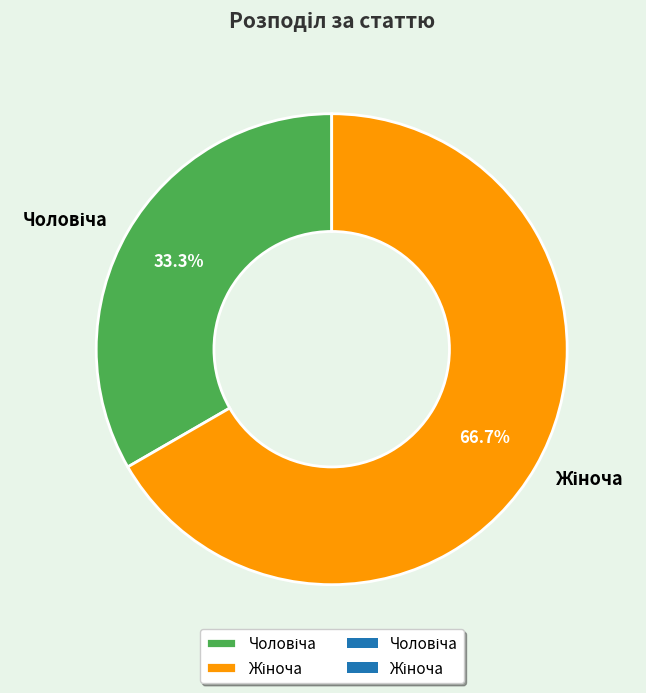

Is there any slice that represents more than half of the pie?

Yes